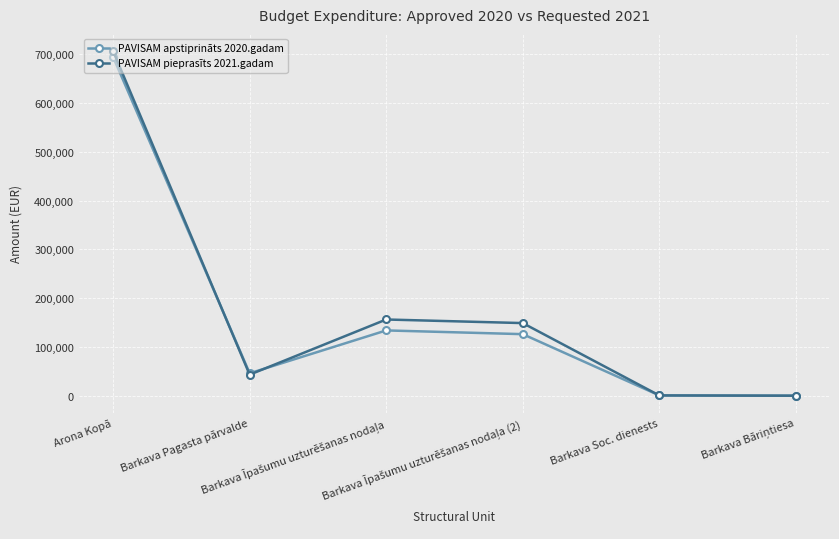

Which series has the largest range (max minus min)?

PAVISAM pieprasīts 2021.gadam